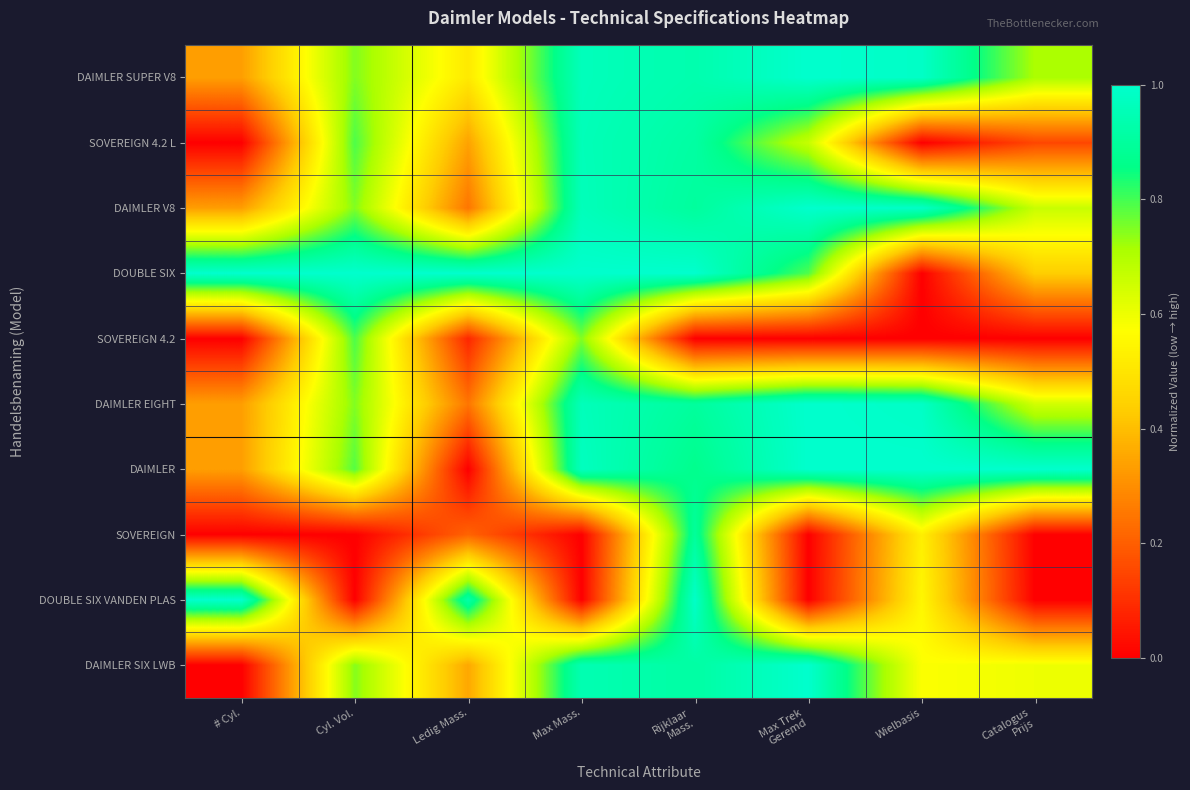

What is the greatest value displayed?

1.0